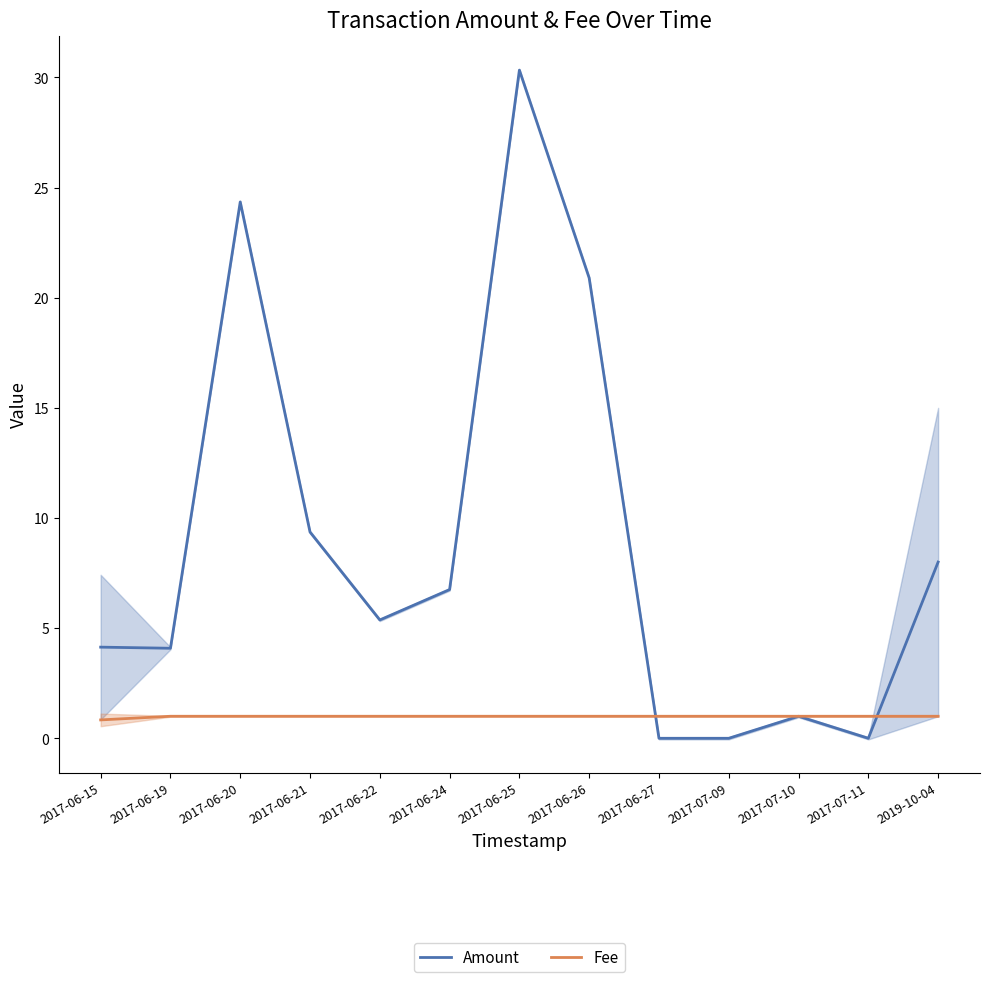

In Amount, how many points are higher than both neighbors (excluding endpoints)?

3